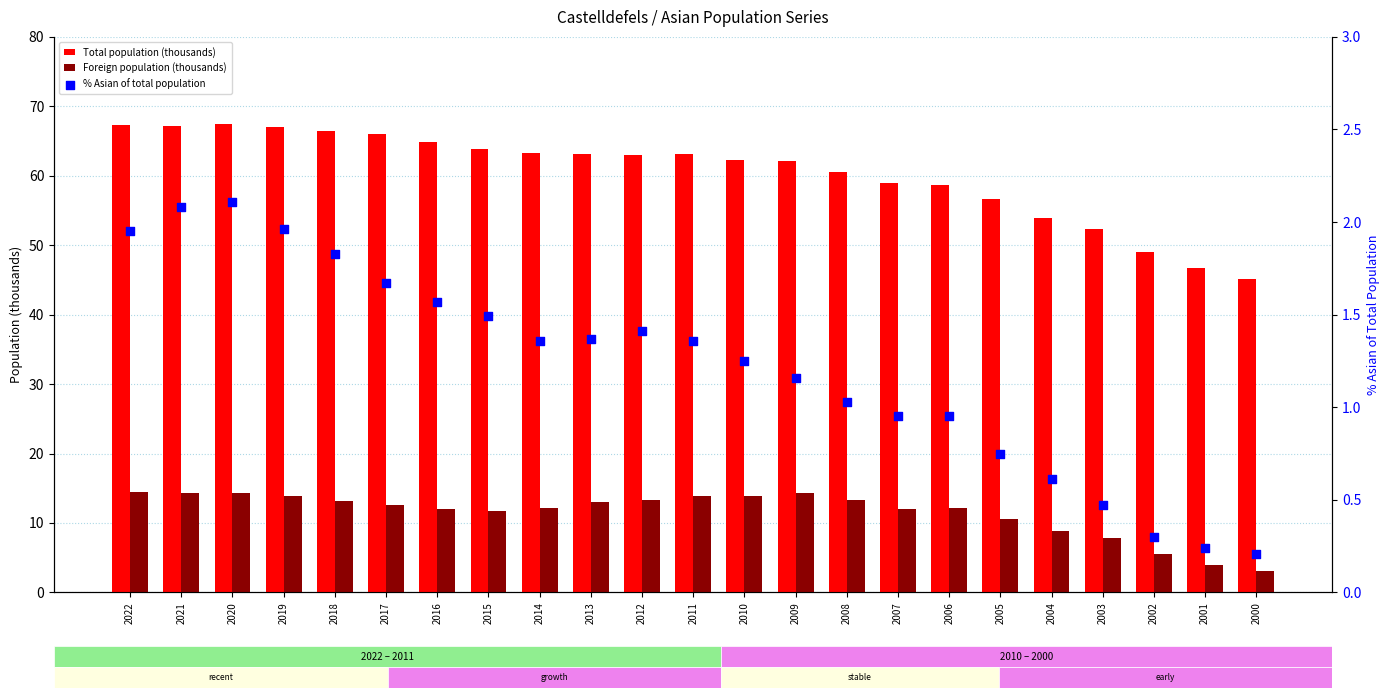

Which series has the widest spread of Y values?

Total population (thousands)